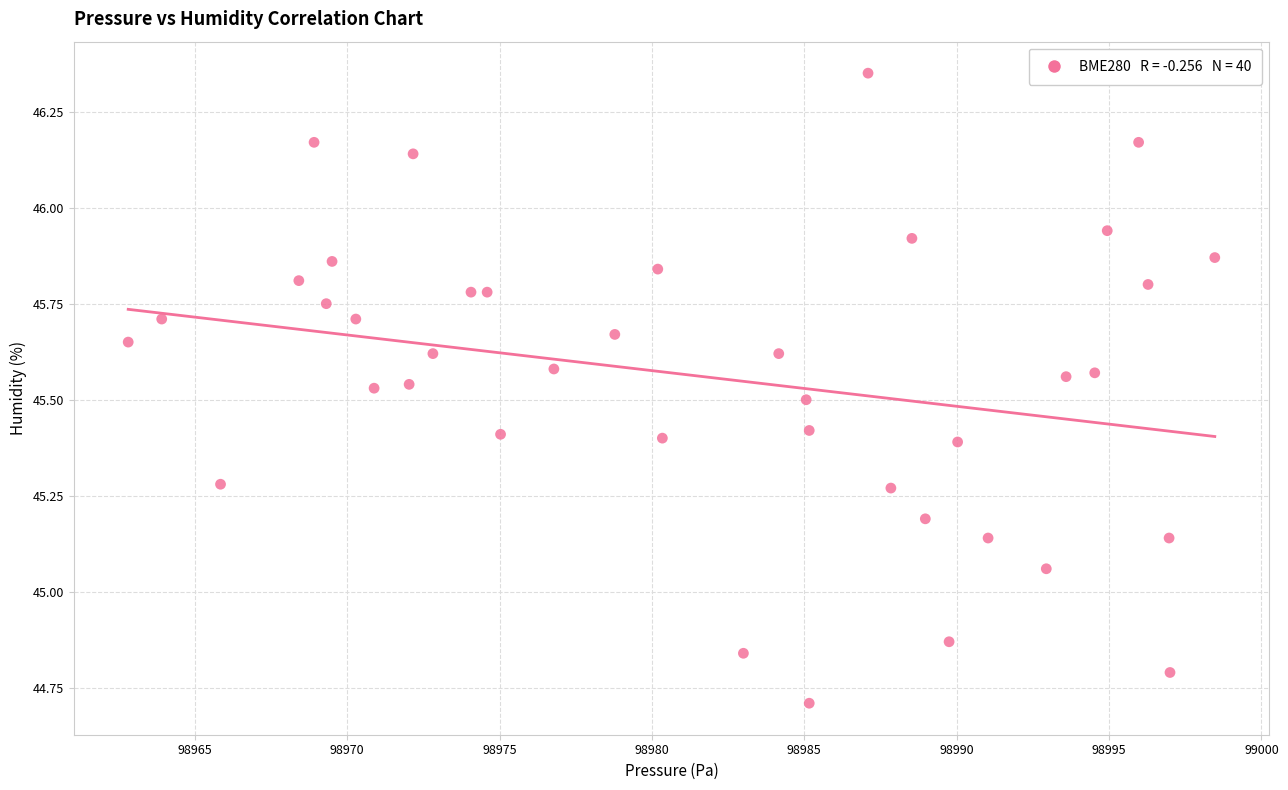

What is the range of Y values (max minus min)?

1.6